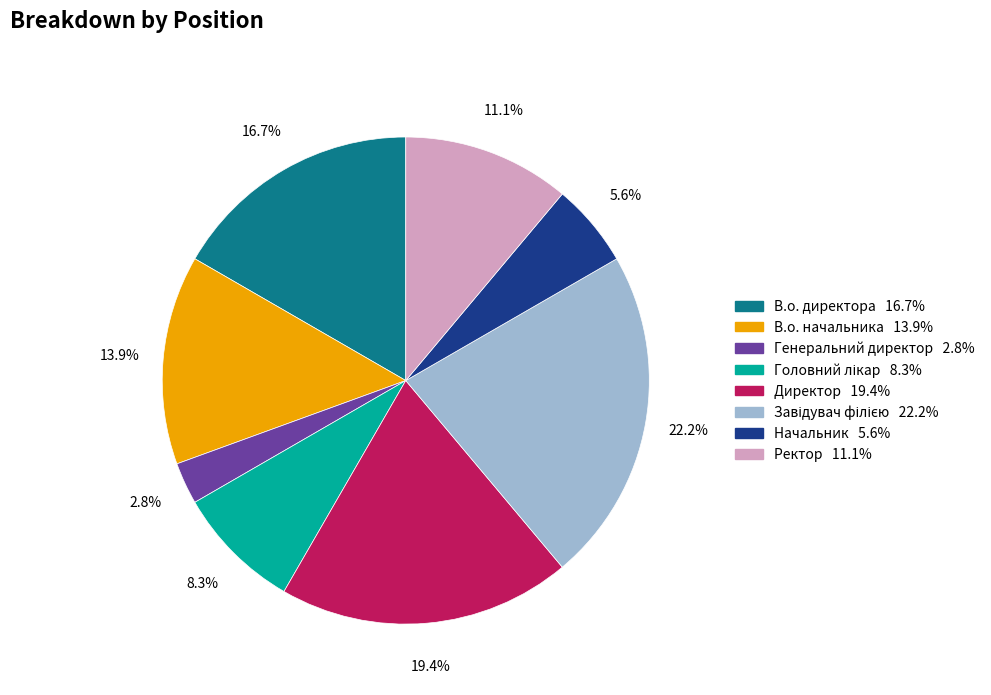

How many slices are in this pie chart?

8